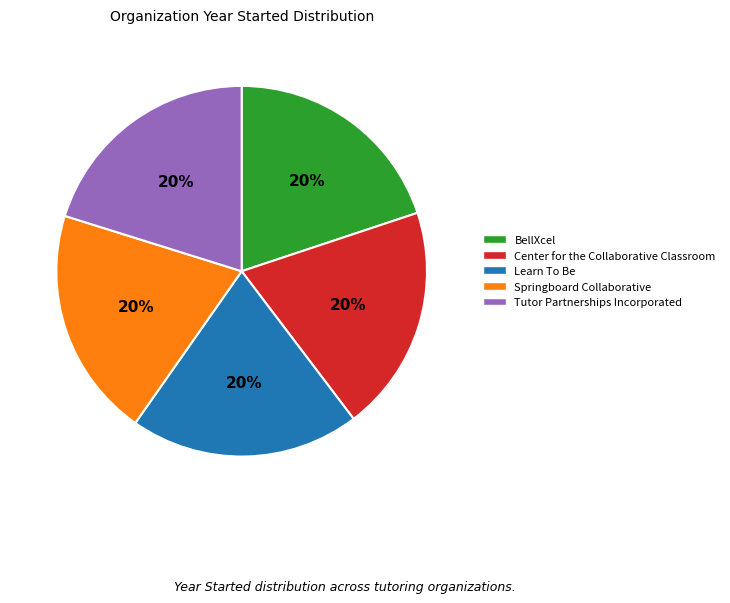

True or false: Springboard Collaborative accounts for 20% of the total.

True